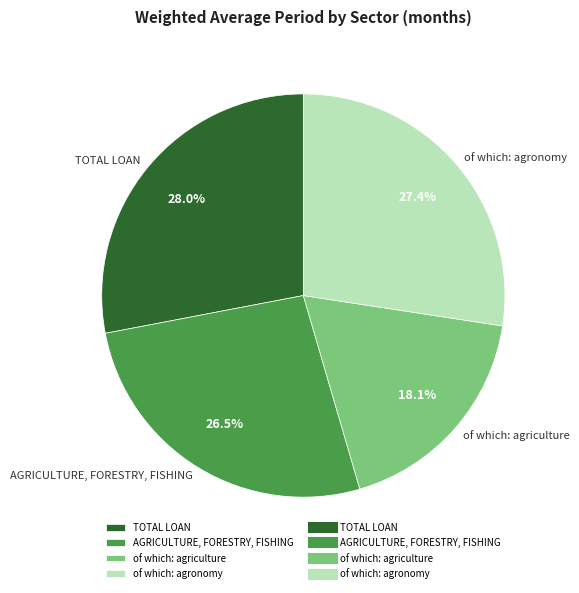

The of which: agronomy slice represents 13% of the pie. True or false?

False